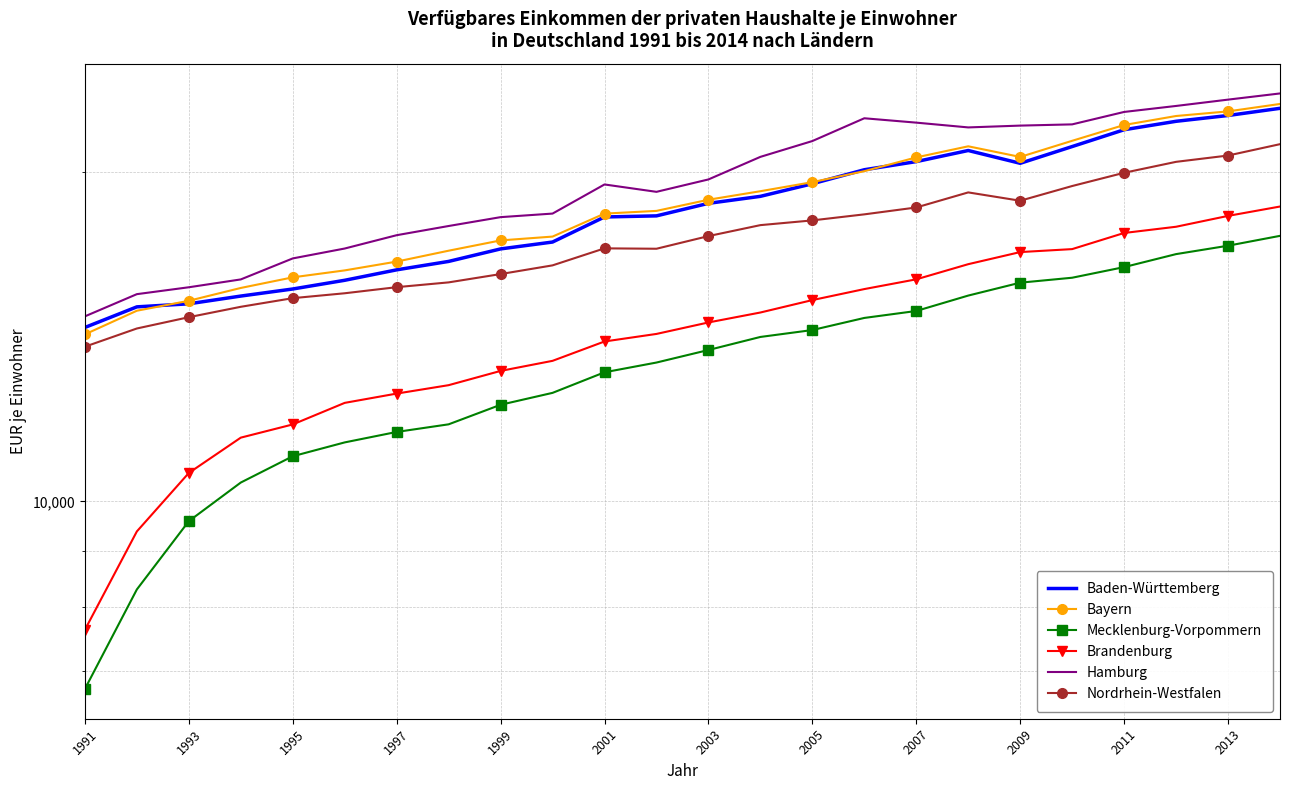

True or false: Brandenburg and Bayern cross at least once.

False